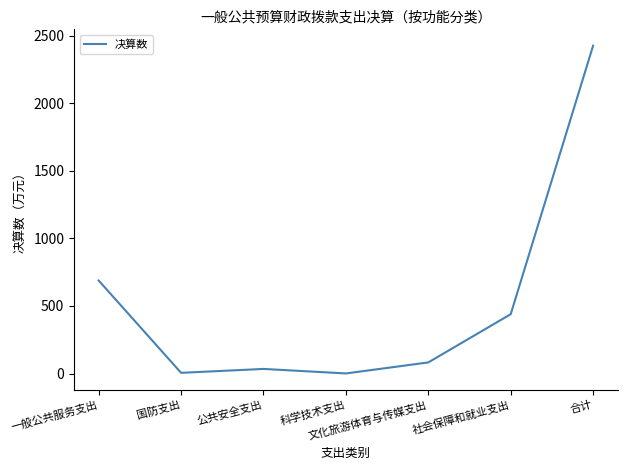

What is the sum of the values at 一般公共服务支出 and 合计?

3114.8